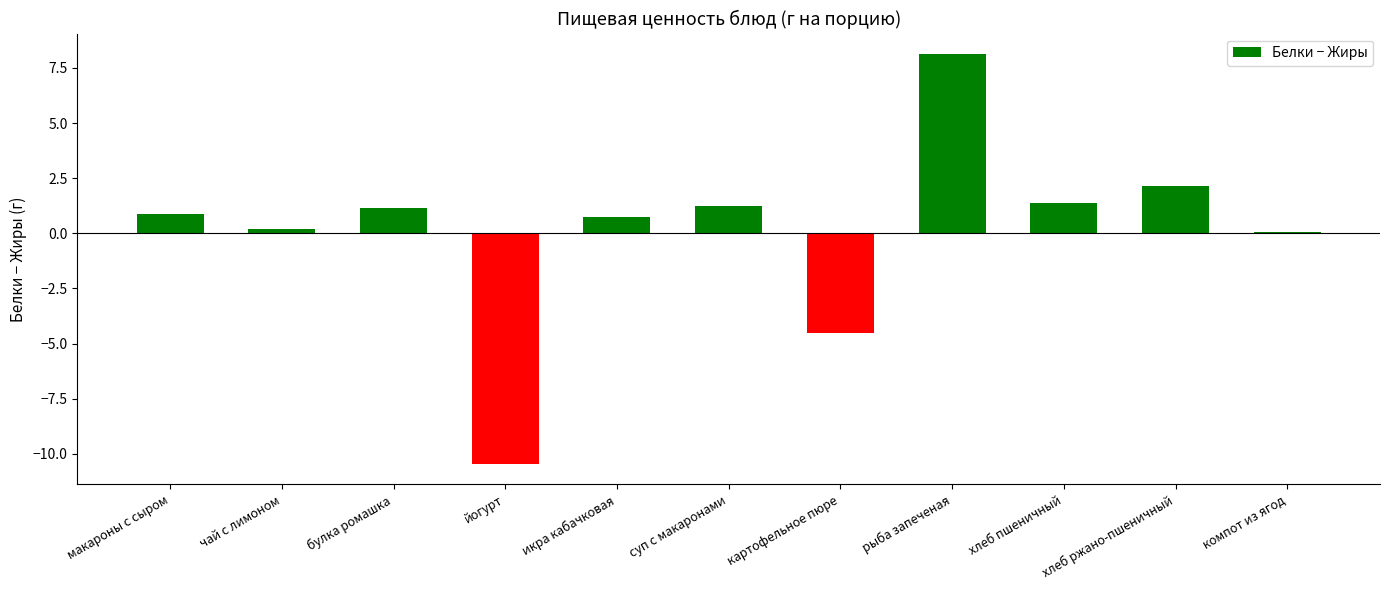

The chart shows a value of 2.2 at хлеб пшеничный. True or false?

False